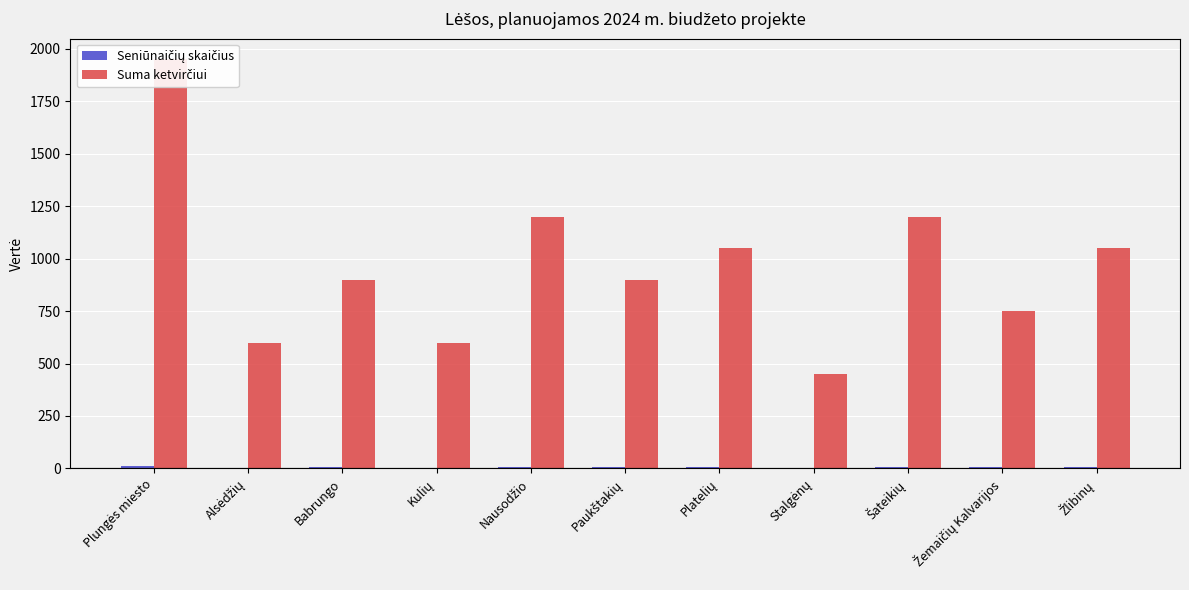

Does the chart contain any negative values?

No